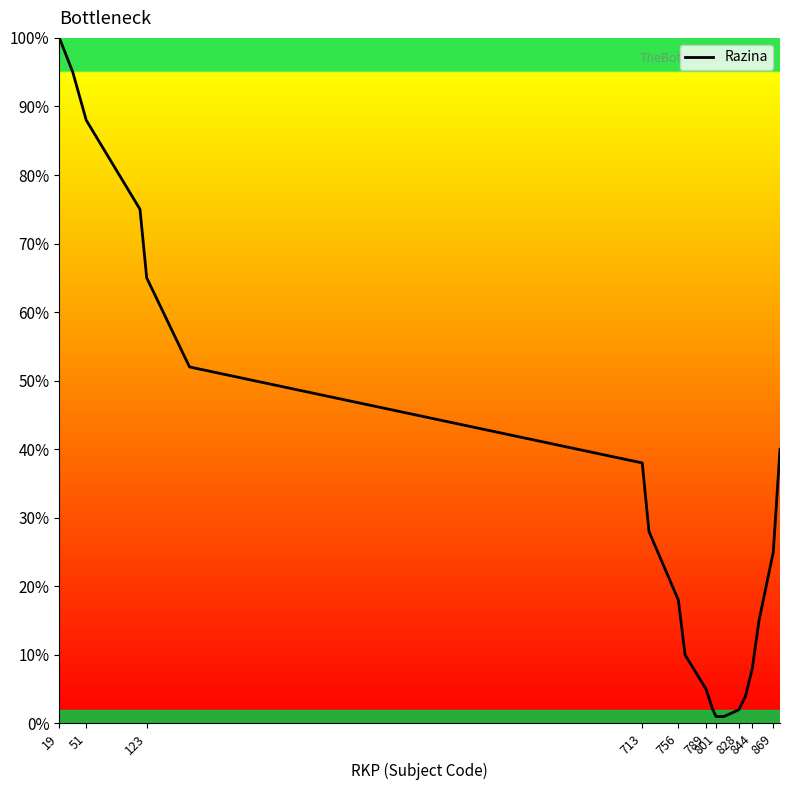

What is the greatest value displayed?

100